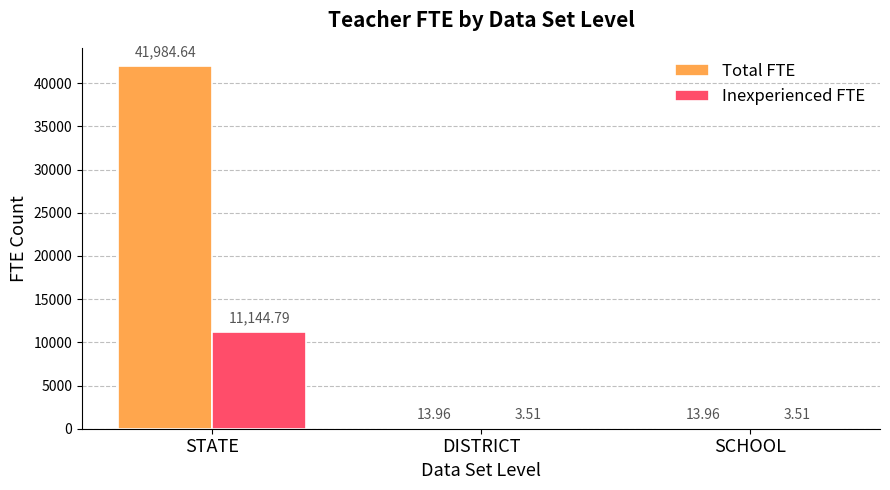

Reading left to right, transcribe all the data shown in this chart.

Total FTE: 41984.6	14.0	14.0
Inexperienced FTE: 11144.8	3.5	3.5